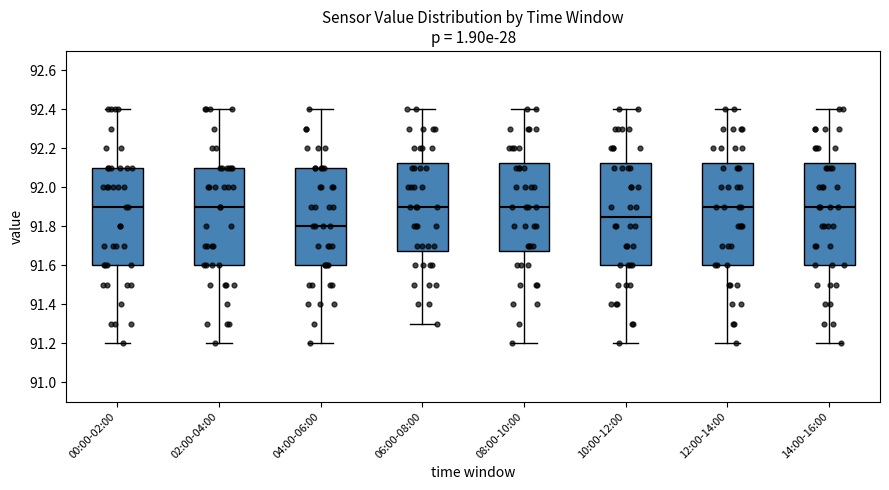

Reading left to right, read every box against the y-axis: the position of its median line, the range the box covers, and the ends of its whiskers. The values are not printed on the chart, so give them approximately, as read against the axis.

00:00-02:00: median 91.90, box 91.60 to 92.10, whiskers 91.20 to 92.40
02:00-04:00: median 91.90, box 91.60 to 92.10, whiskers 91.20 to 92.40
04:00-06:00: median 91.80, box 91.60 to 92.10, whiskers 91.20 to 92.40
06:00-08:00: median 91.90, box 91.68 to 92.12, whiskers 91.30 to 92.40
08:00-10:00: median 91.90, box 91.68 to 92.12, whiskers 91.20 to 92.40
10:00-12:00: median 91.86, box 91.60 to 92.12, whiskers 91.20 to 92.40
12:00-14:00: median 91.90, box 91.60 to 92.12, whiskers 91.20 to 92.40
14:00-16:00: median 91.90, box 91.60 to 92.12, whiskers 91.20 to 92.40